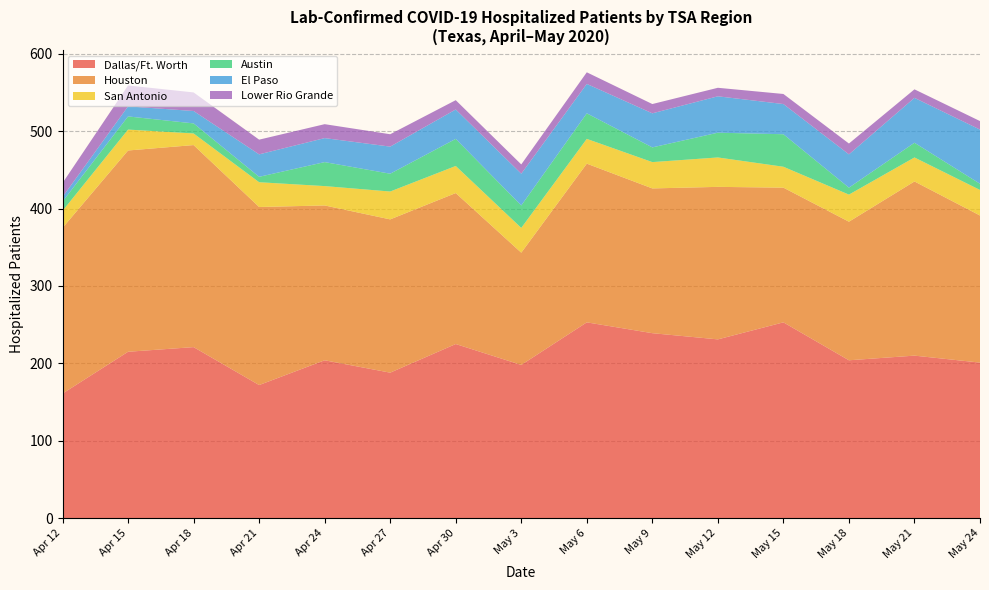

What is the highest value of the Dallas/Ft. Worth series?

253